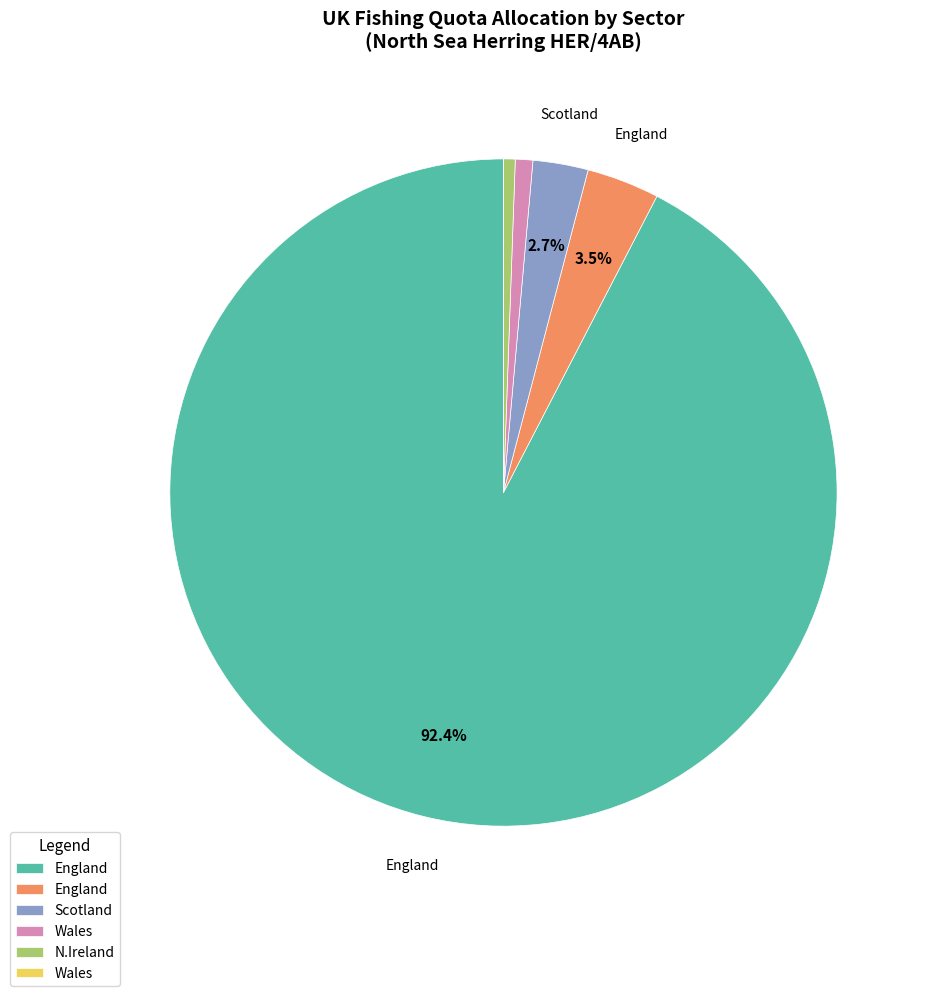

Is there any slice that represents more than half of the pie?

Yes